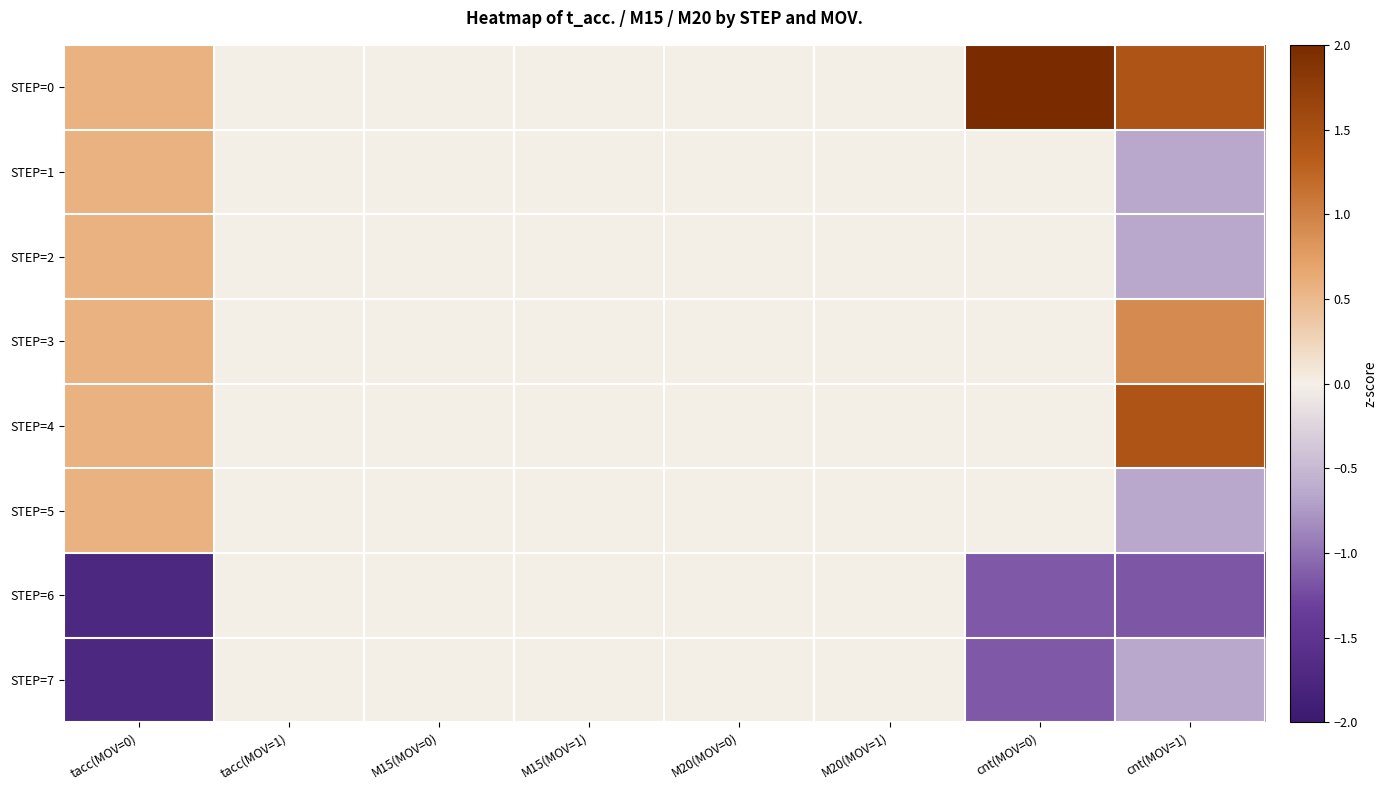

At which category is the sum across all series the highest?

tacc(MOV=0)